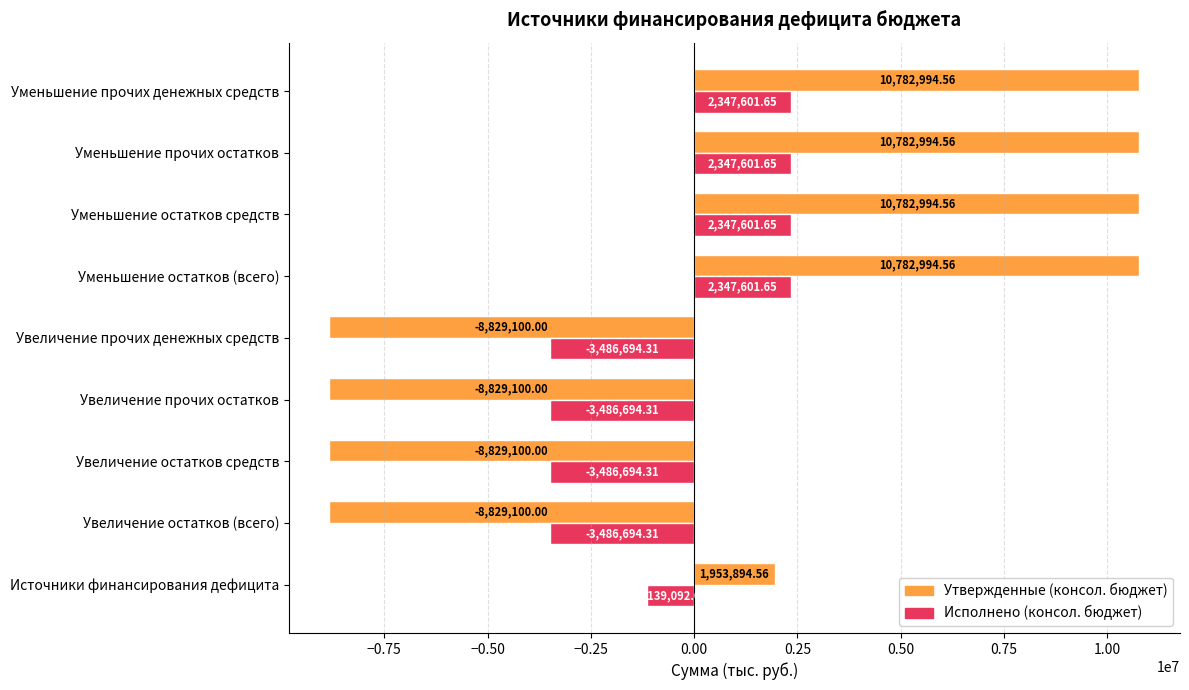

Rank the series at Увеличение остатков (всего) from highest to lowest value.

Исполнено (консол. бюджет), Утвержденные (консол. бюджет)